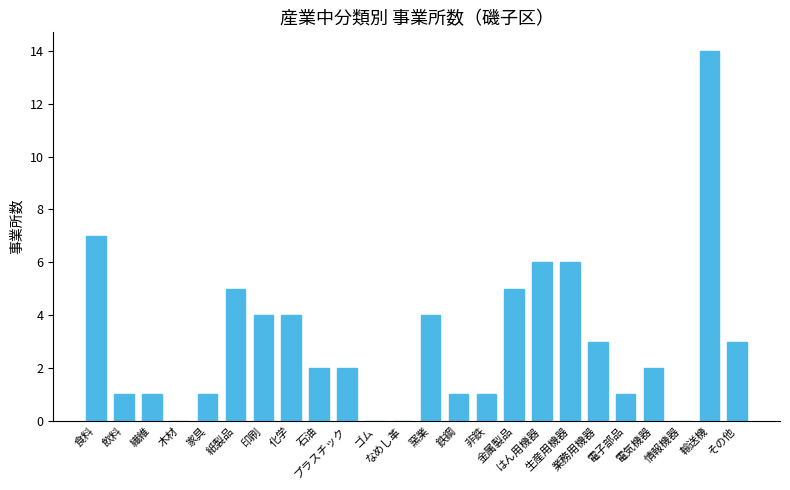

At which category does the chart reach its peak across all series?

輸送機